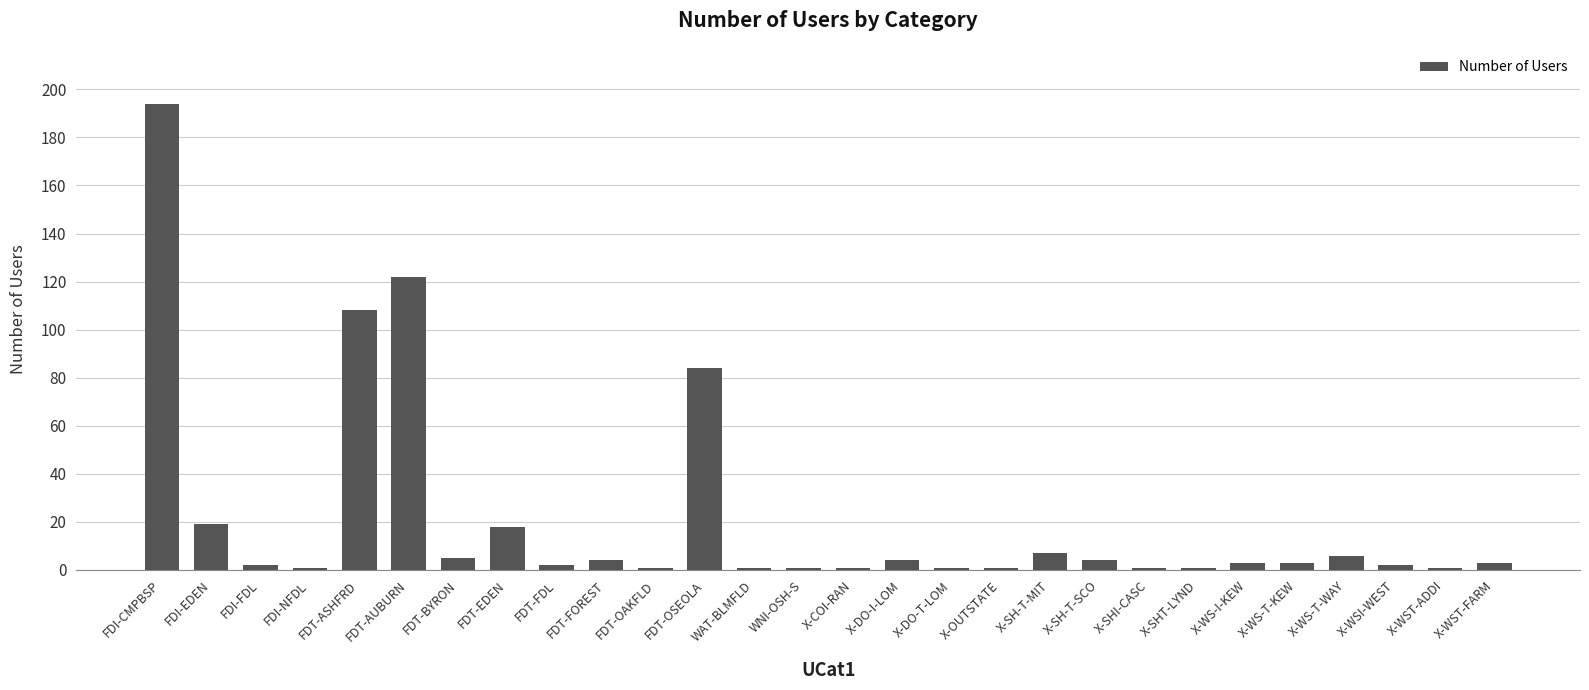

What is the difference between the maximum and second lowest values?

193